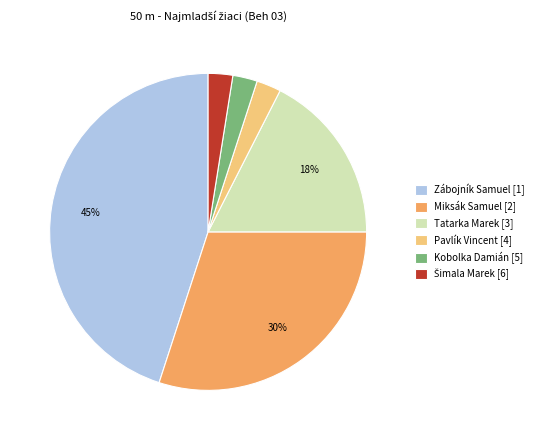

Combined, do Pavlík Vincent [4] and Tatarka Marek [3] account for over 50%?

No